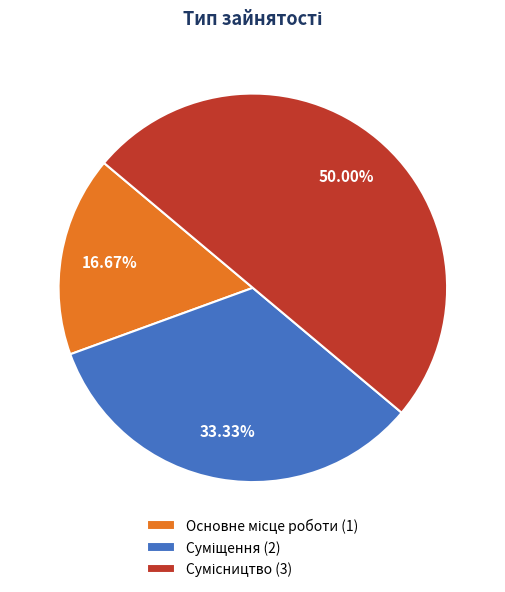

How many slices are in this pie chart?

3